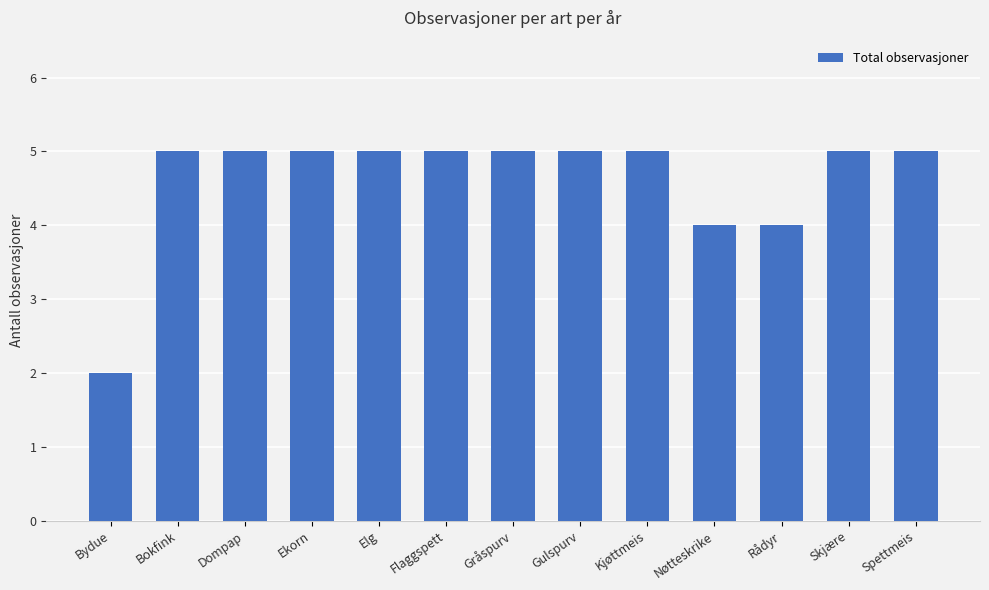

Which category has the lowest value across all series?

Bydue